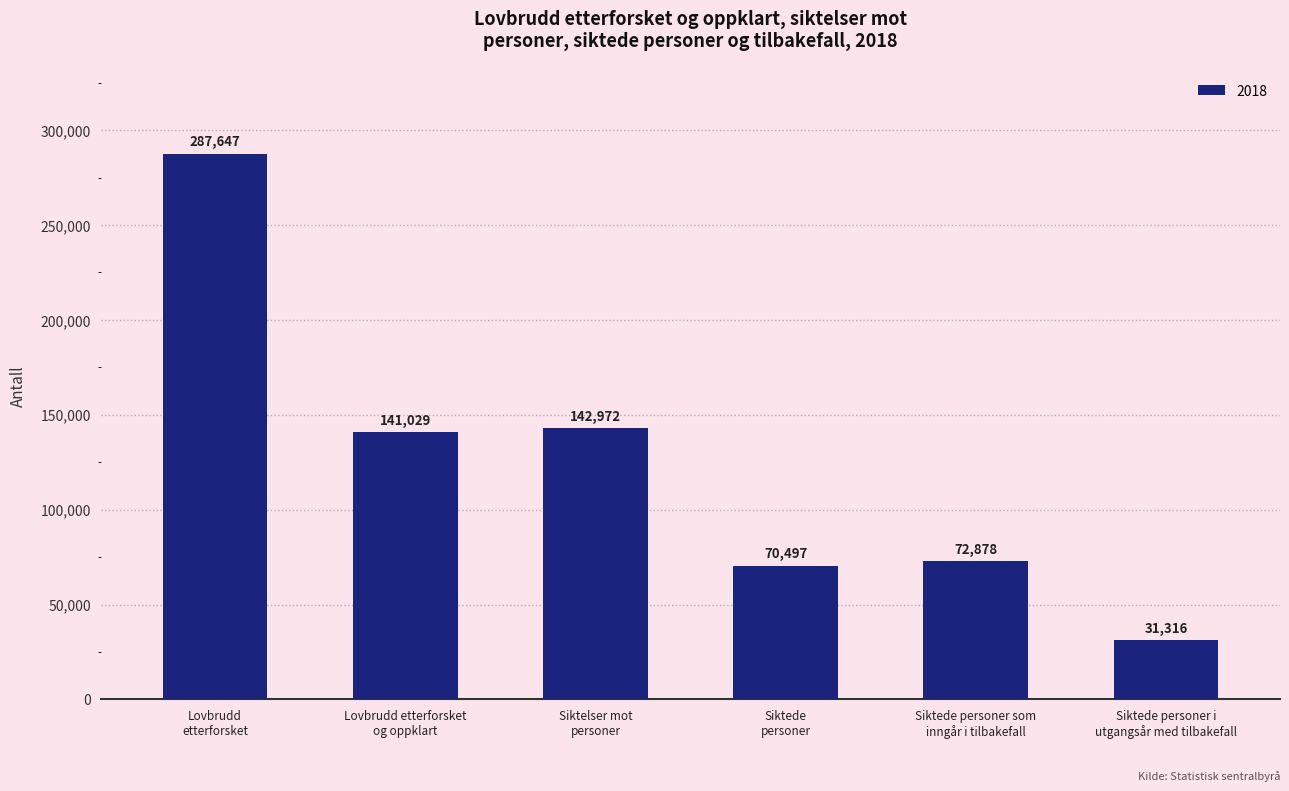

At which label does the data first exceed 141029?

Lovbrudd
etterforsket